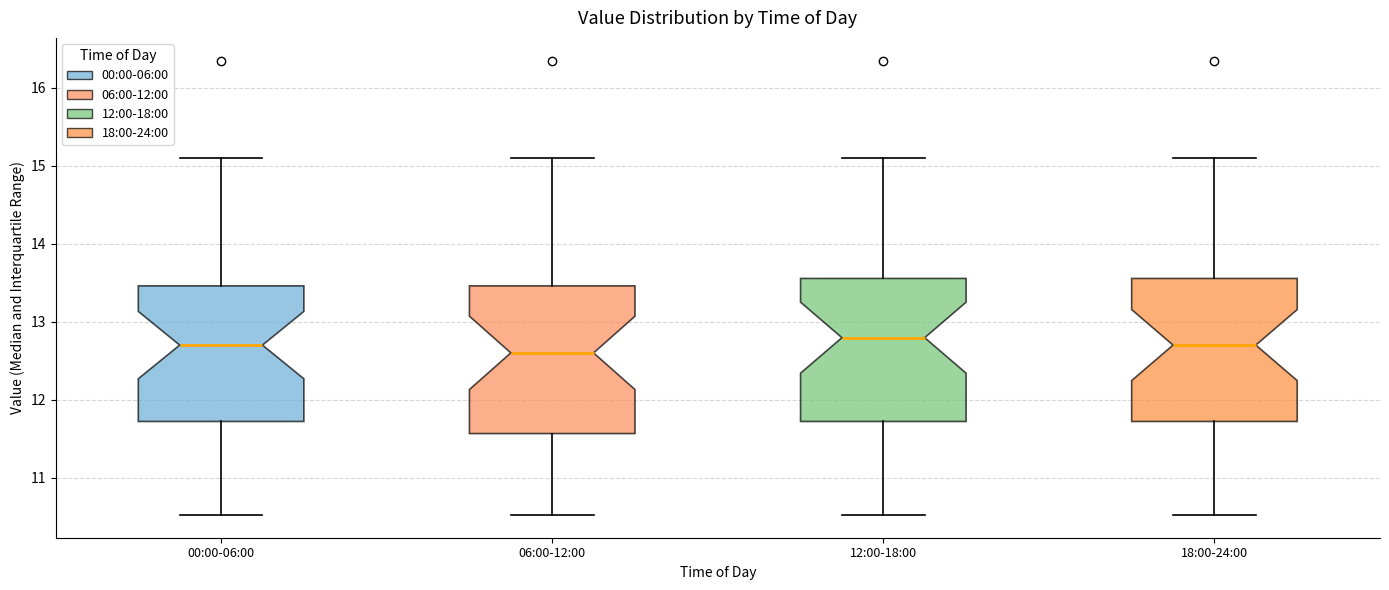

Reading left to right, read every box against the y-axis: the position of its median line, the range the box covers, and the ends of its whiskers. The values are not printed on the chart, so give them approximately, as read against the axis.

00:00-06:00: median 12.7, box 11.7 to 13.5, whiskers 10.5 to 15.1
06:00-12:00: median 12.6, box 11.6 to 13.5, whiskers 10.5 to 15.1
12:00-18:00: median 12.8, box 11.7 to 13.6, whiskers 10.5 to 15.1
18:00-24:00: median 12.7, box 11.7 to 13.6, whiskers 10.5 to 15.1